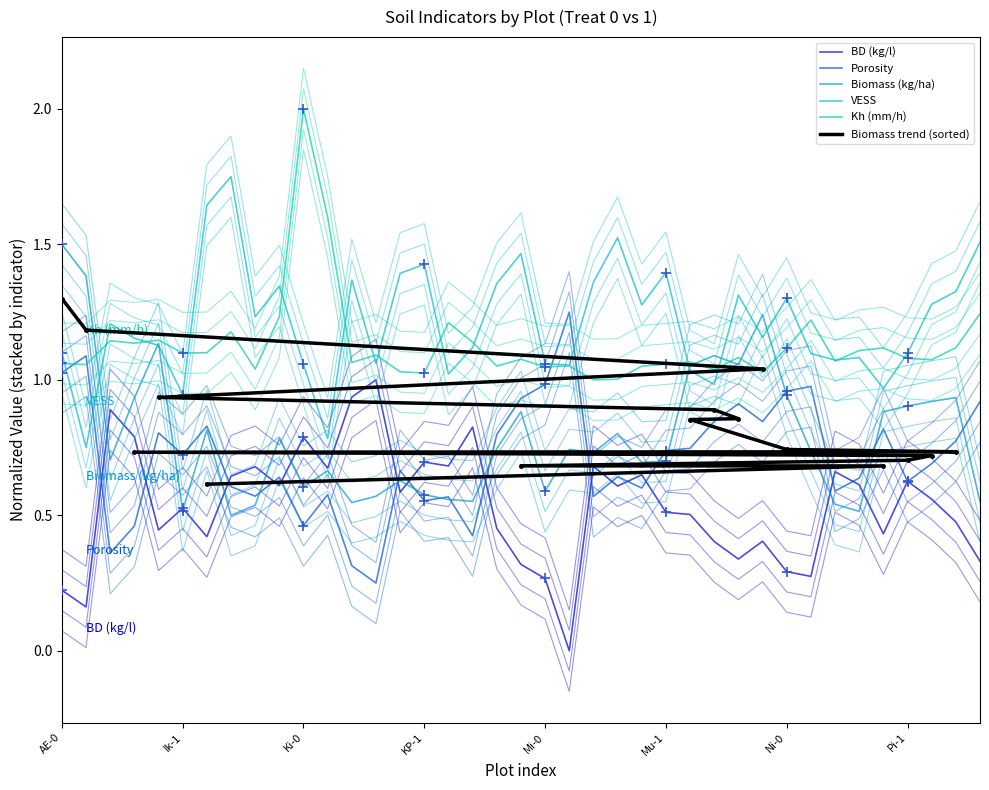

List the series in order of their peak value, lowest first.

BD (kg/l), Porosity, Biomass (kg/ha), VESS, Kh (mm/h)